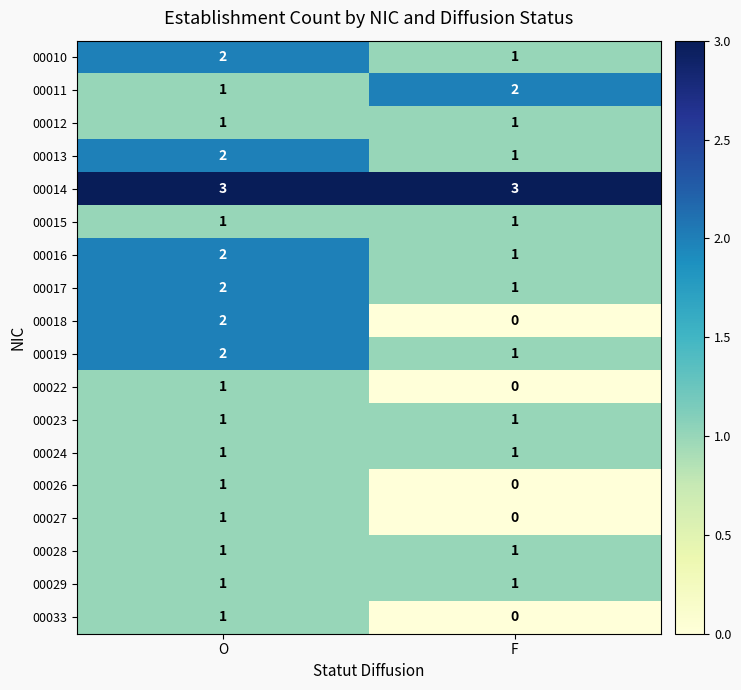

What is the sum of the 00017 values at O and F?

3